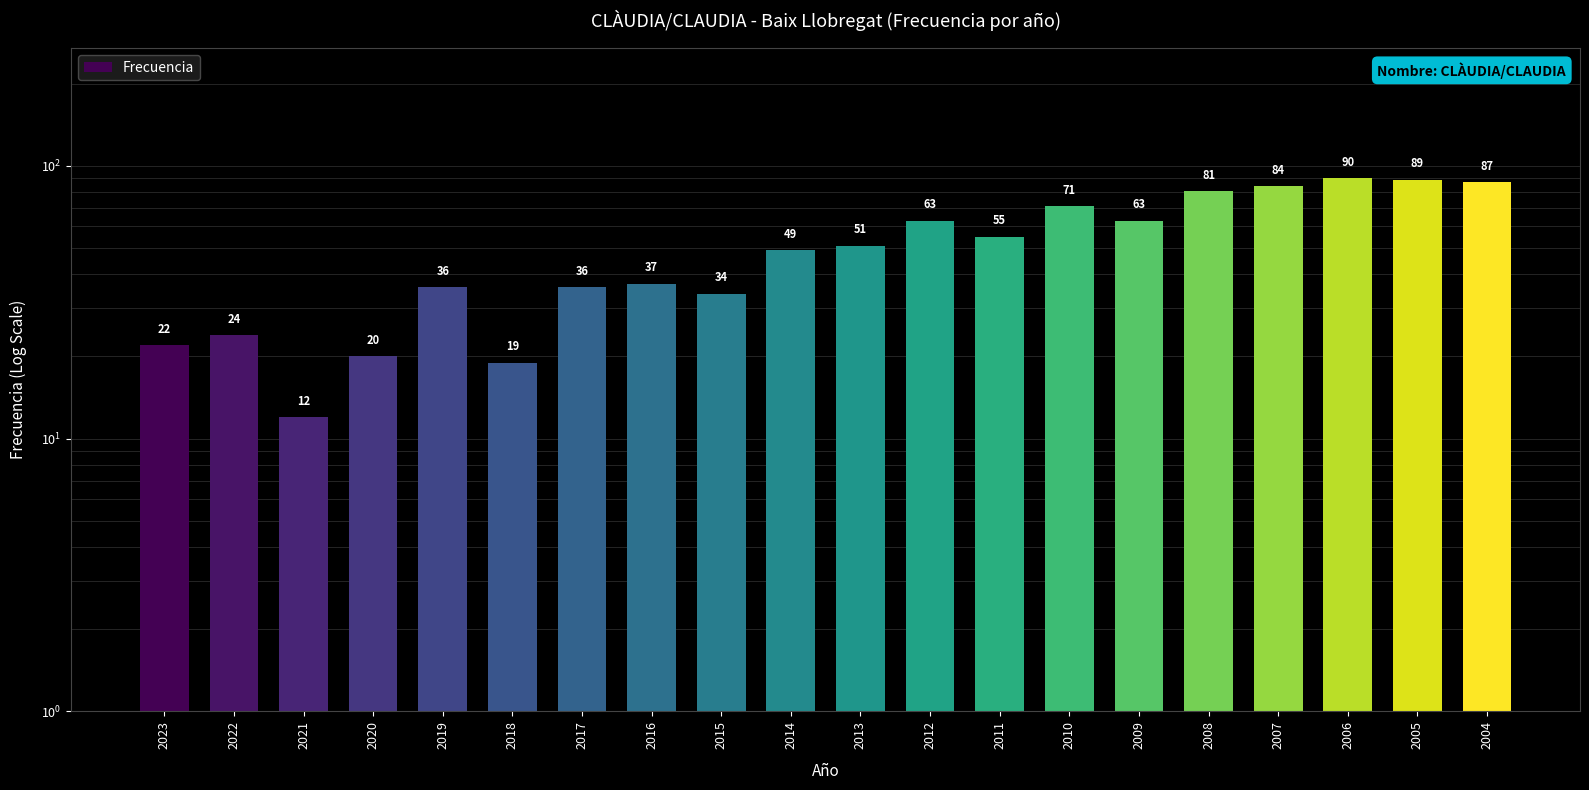

Reading left to right, transcribe all the data shown in this chart.

22	24	12	20	36	19	36	37	34	49	51	63	55	71	63	81	84	90	89	87